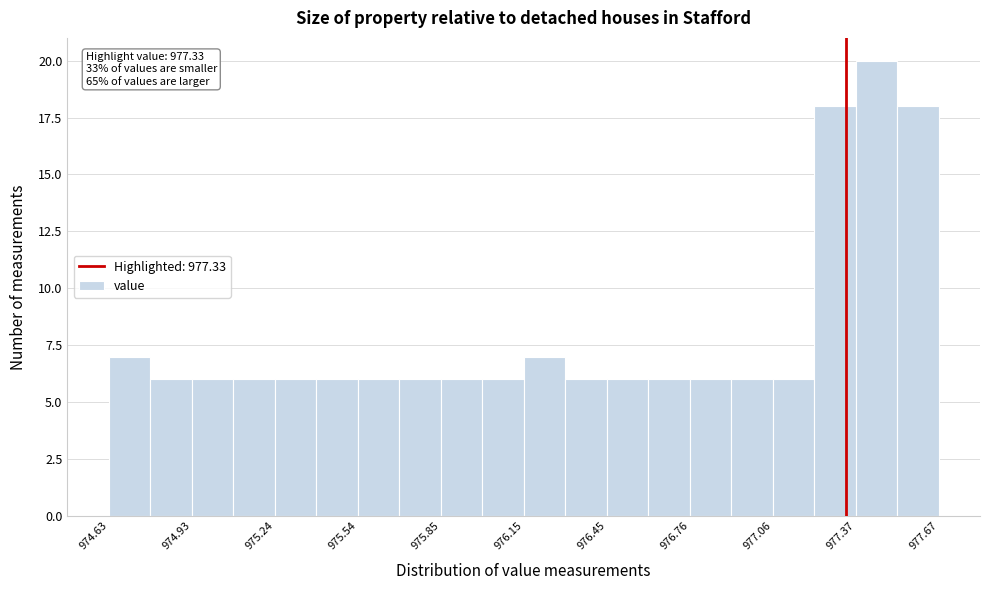

Around what value on the x-axis is the tallest bar? Give the approximate position of its centre, as read against the axis.

977.45